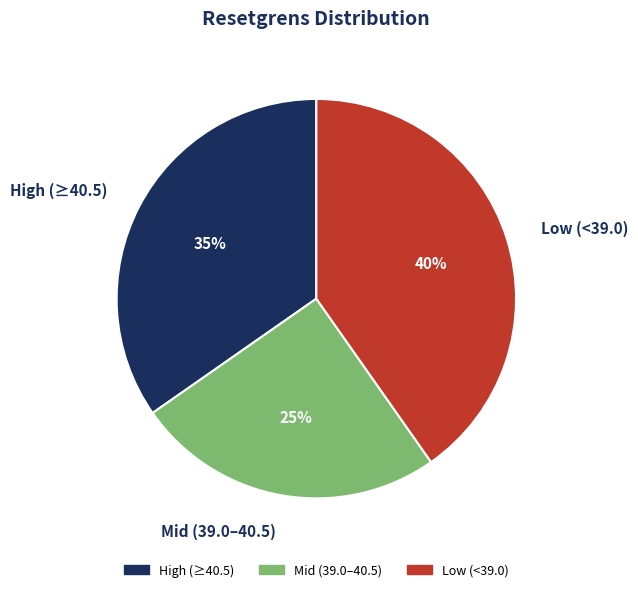

To the nearest percent, what percentage of the pie is High (≥40.5)?

35%